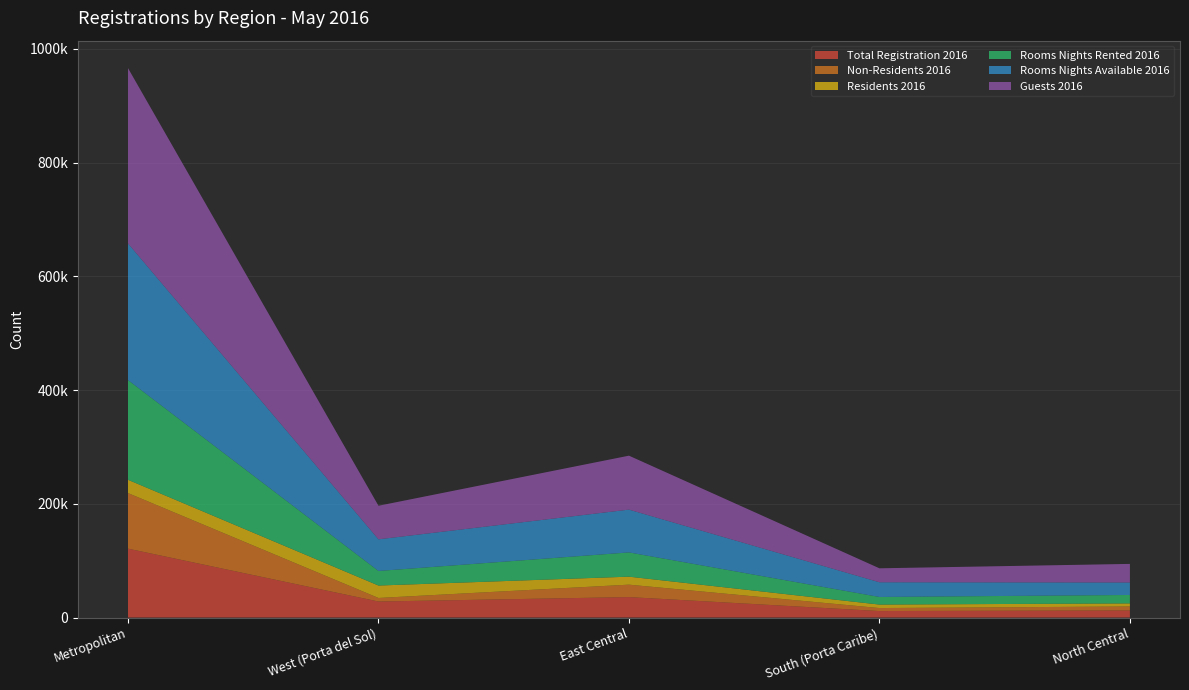

Reading left to right, transcribe all the data shown in this chart.

Total Registration 2016: 121122	28133	35931	11390	12421
Non-Residents 2016: 97781	6280	21885	5295	7021
Residents 2016: 23341	21853	14046	6095	5400
Rooms Nights Rented 2016: 175406	25657	42664	13409	14854
Rooms Nights Available 2016: 240240	55637	75248	25833	21952
Guests 2016: 308286	59032	94878	24553	32664